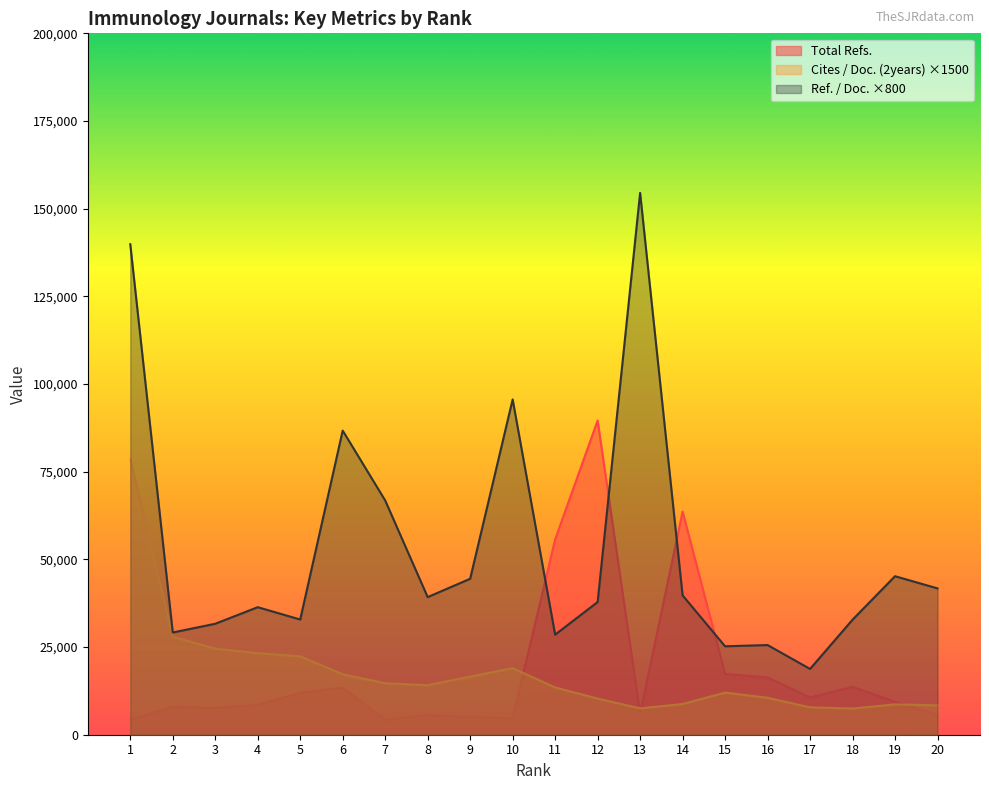

Reading left to right, list all the values displayed in this chart.

Total Refs.: 1=4371.0	2=7943.0	3=7673.0	4=8546.0	5=11949.0	6=13441.0	7=4175.0	8=5592.0	9=5114.0	10=4661.0	11=55687.0	12=89592.0	13=5987.0	14=63624.0	15=17334.0	16=16333.0	17=10622.0	18=13653.0	19=9379.0	20=5685.0
Cites / Doc. (2years): 1=78630.0	2=27915.0	3=24570.0	4=23250.0	5=22350.0	6=17235.0	7=14685.0	8=14115.0	9=16575.0	10=18960.0	11=13485.0	12=10290.0	13=7530.0	14=8745.0	15=12015.0	16=10530.0	17=7815.0	18=7470.0	19=8655.0	20=8370.0
Ref. / Doc.: 1=139872.0	2=29152.0	3=31640.0	4=36368.0	5=32848.0	6=86720.0	7=66800.0	8=39240.0	9=44472.0	10=95608.0	11=28536.0	12=37840.0	13=154504.0	14=39736.0	15=25216.0	16=25568.0	17=18760.0	18=32800.0	19=45200.0	20=41728.0